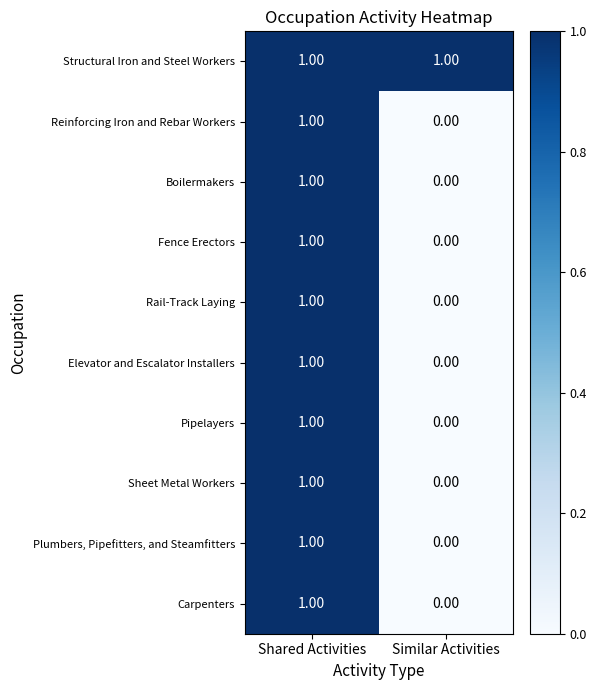

Rank the categories by Carpenters value from lowest to highest.

Similar Activities, Shared Activities